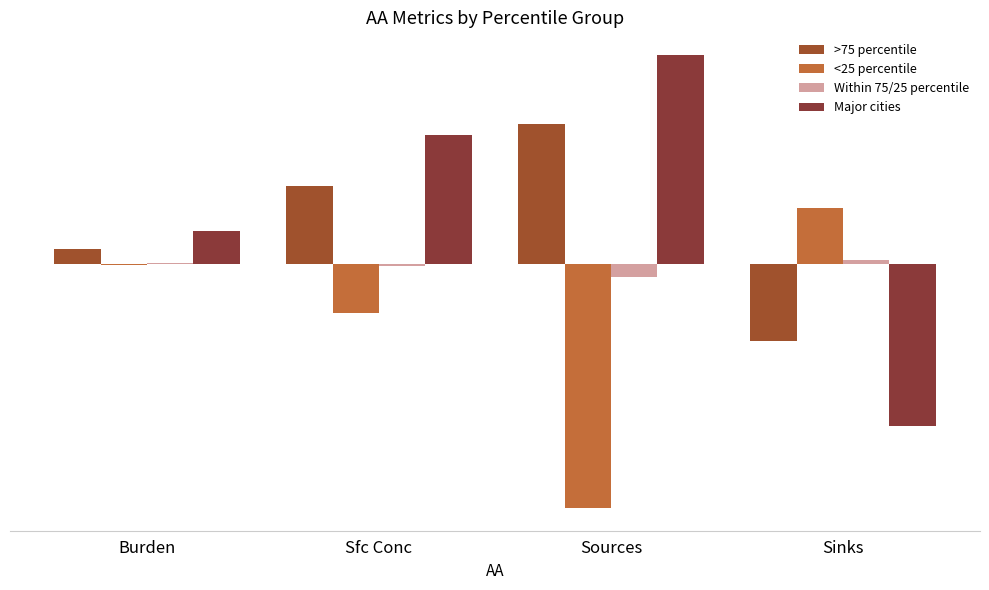

Reading right to left, what are all the values shown in this chart?

>75 percentile: -29.3	53.2	29.5	5.6
<25 percentile: 21.2	-92.6	-18.6	-0.6
Within 75/25 percentile: 1.3	-5.1	-0.9	0.3
Major cities: -61.6	79.2	48.7	12.5